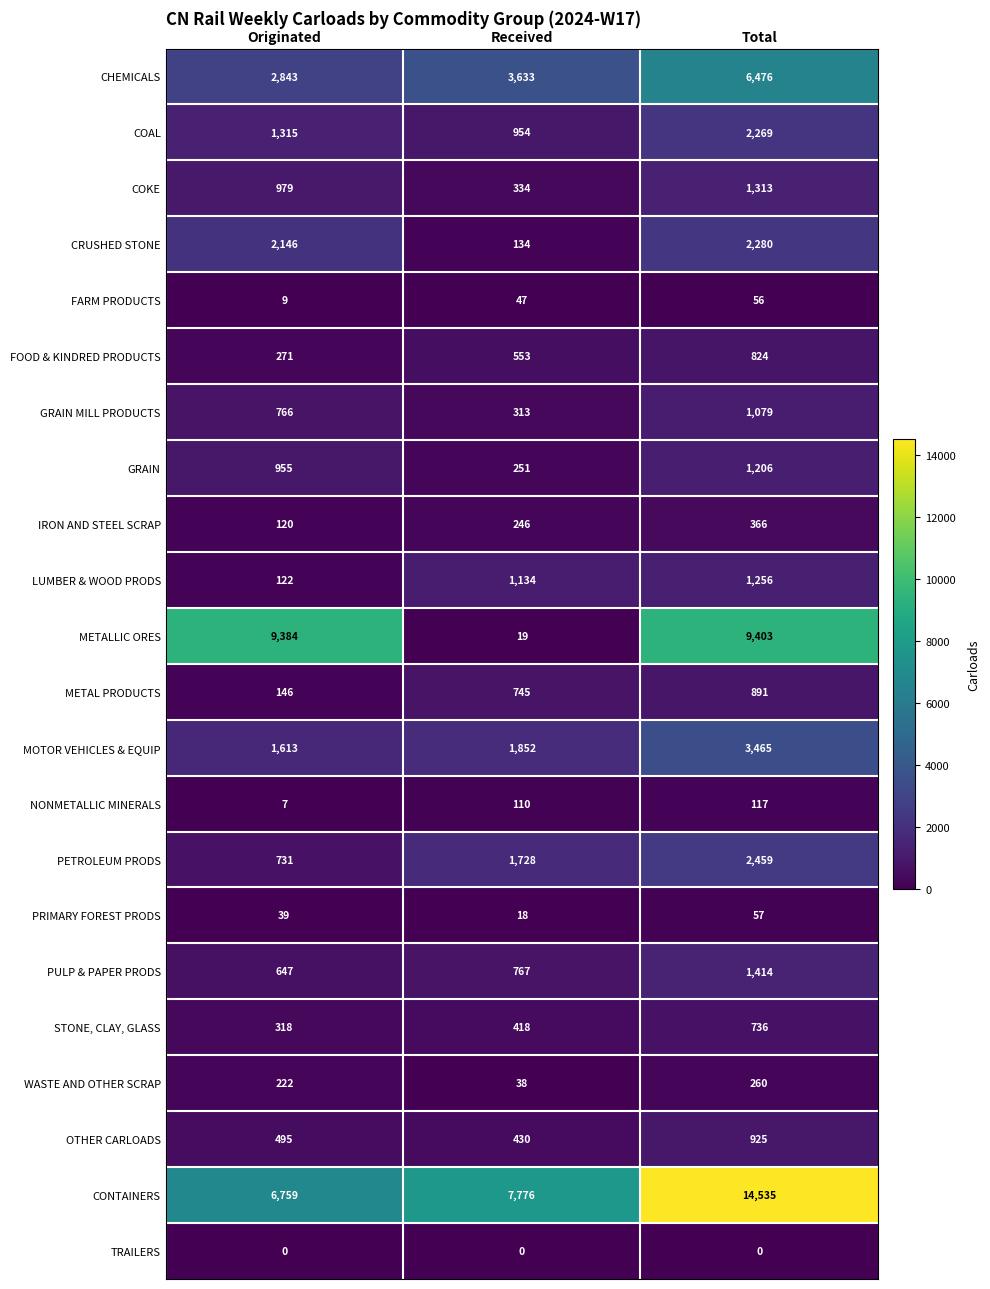

How many distinct data groups are displayed?

22